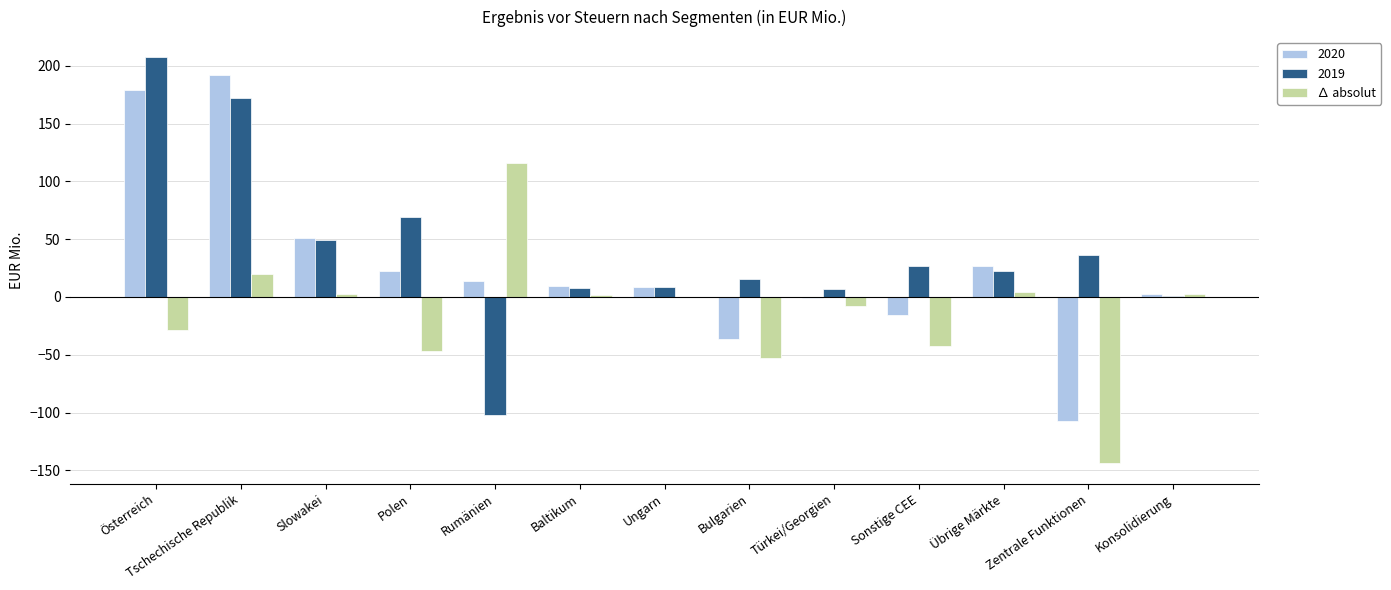

What is the maximum value shown in the chart?

207.3